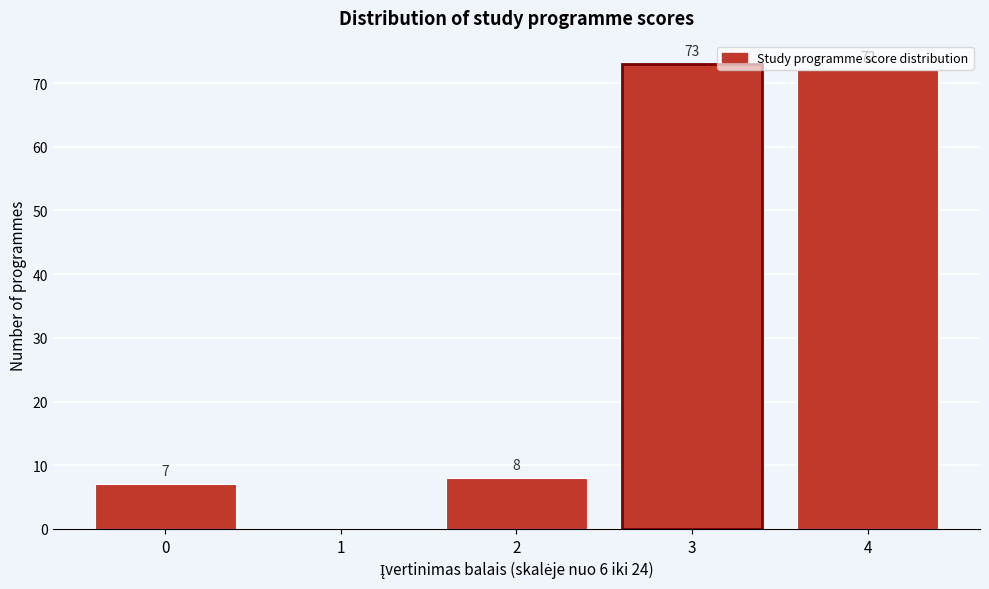

Which range on the x-axis has the tallest bar?

2.5 to 3.5